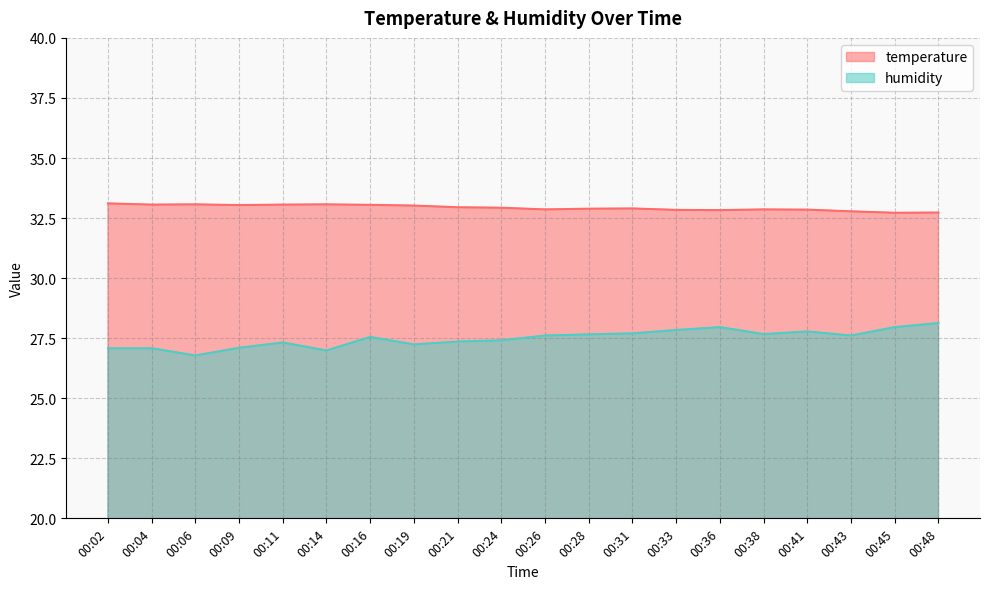

Where is humidity nearest to the value 27?

00:14